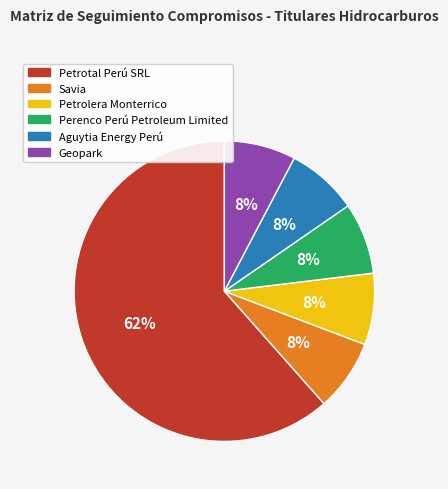

Approximately how many times larger is the value at Petrolera Monterrico compared to Aguytia Energy Perú?

1.0